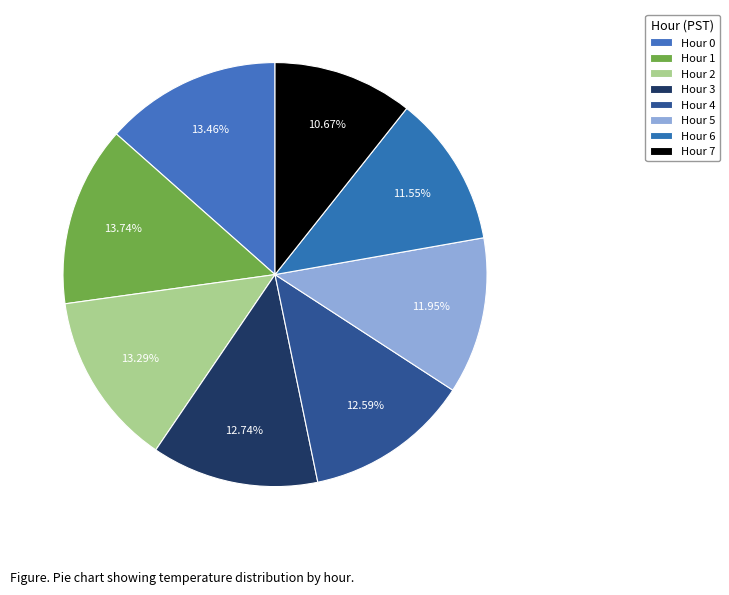

Is there any slice that represents more than half of the pie?

No